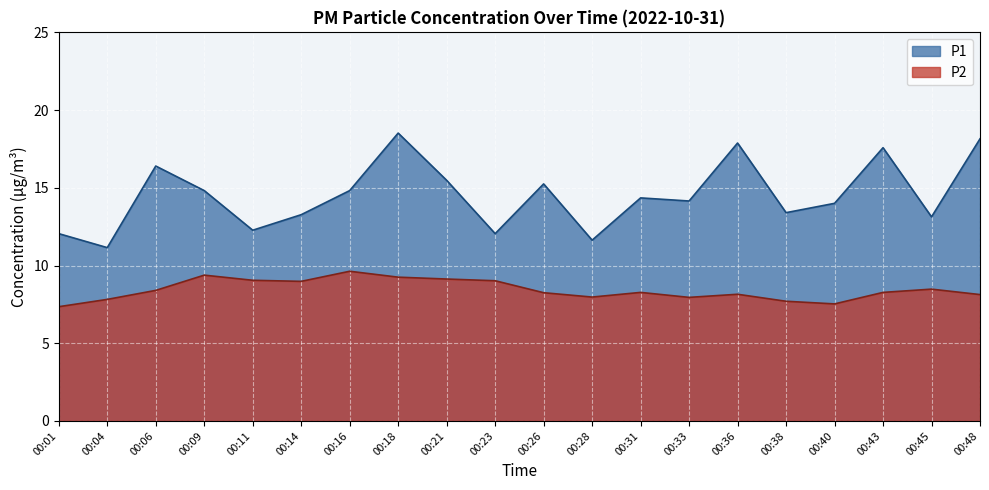

How many data points does each series have?

20